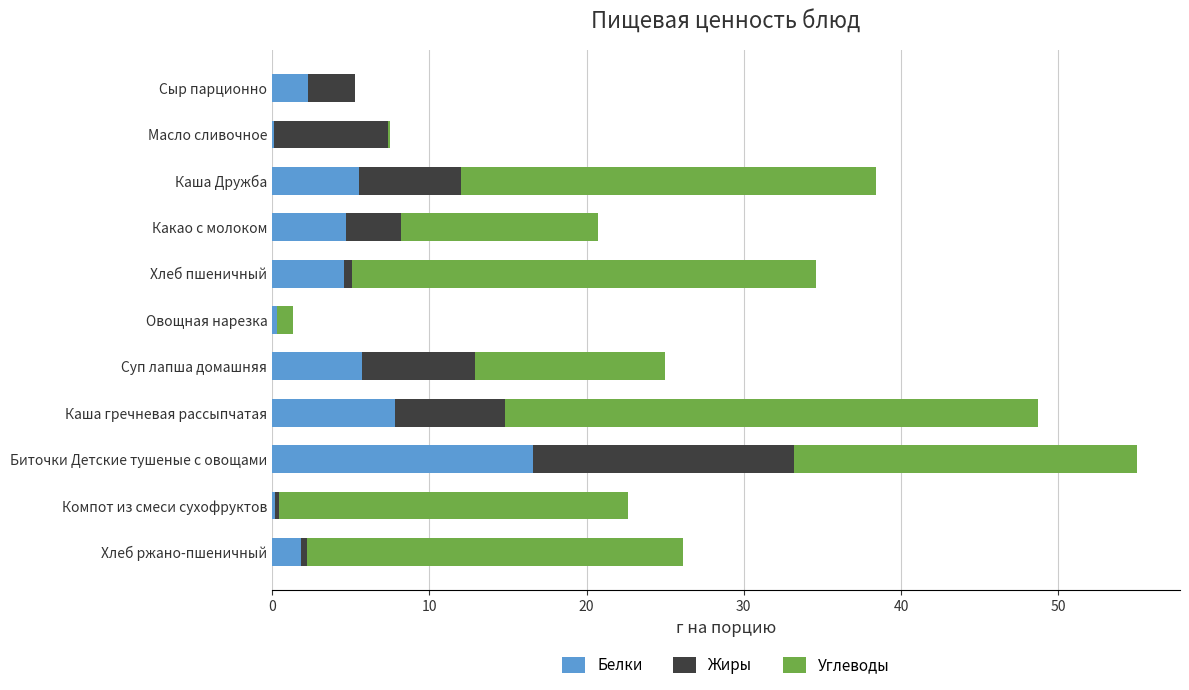

The Белки series shows 4.6 at Хлеб пшеничный. True or false?

True